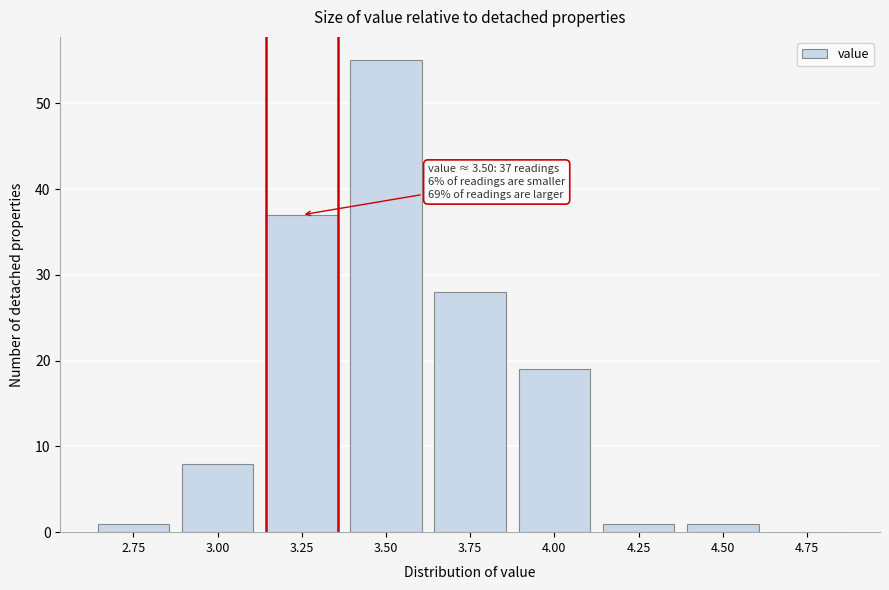

Reading left to right, transcribe all the data shown in this chart.

2.75=1	3.00=8	3.25=37	3.50=55	3.75=28	4.00=19	4.25=1	4.50=1	4.75=0